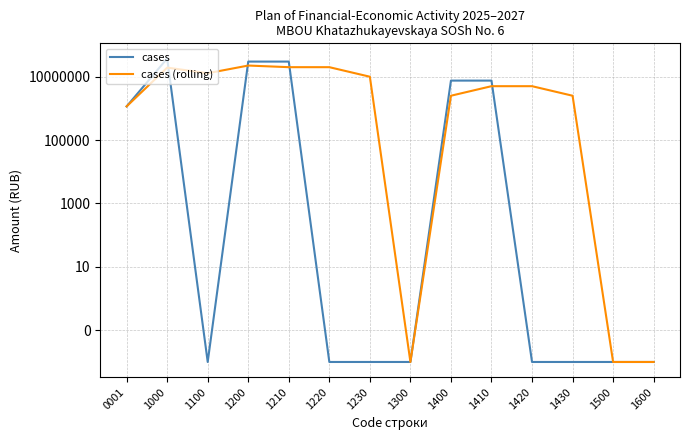

How many data points does each series have?

14